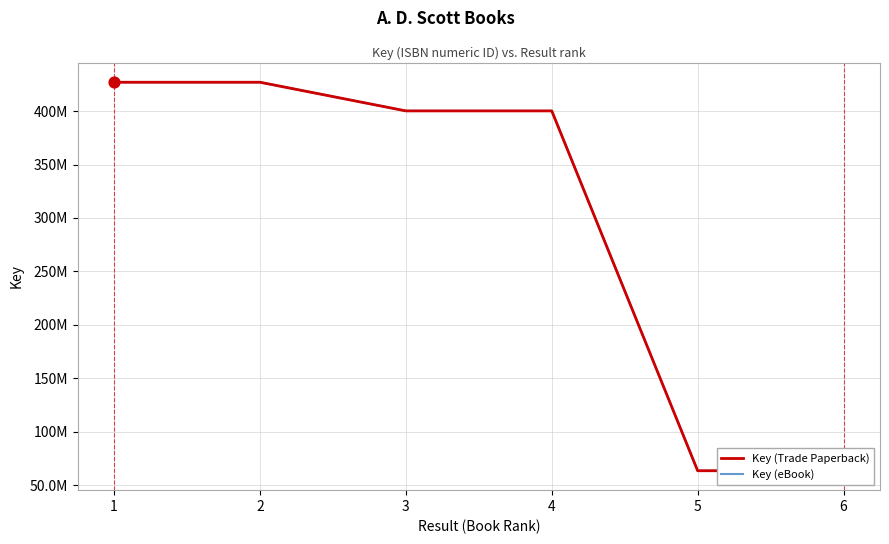

What are all the series names shown in the legend?

Key (Trade Paperback), Key (eBook)